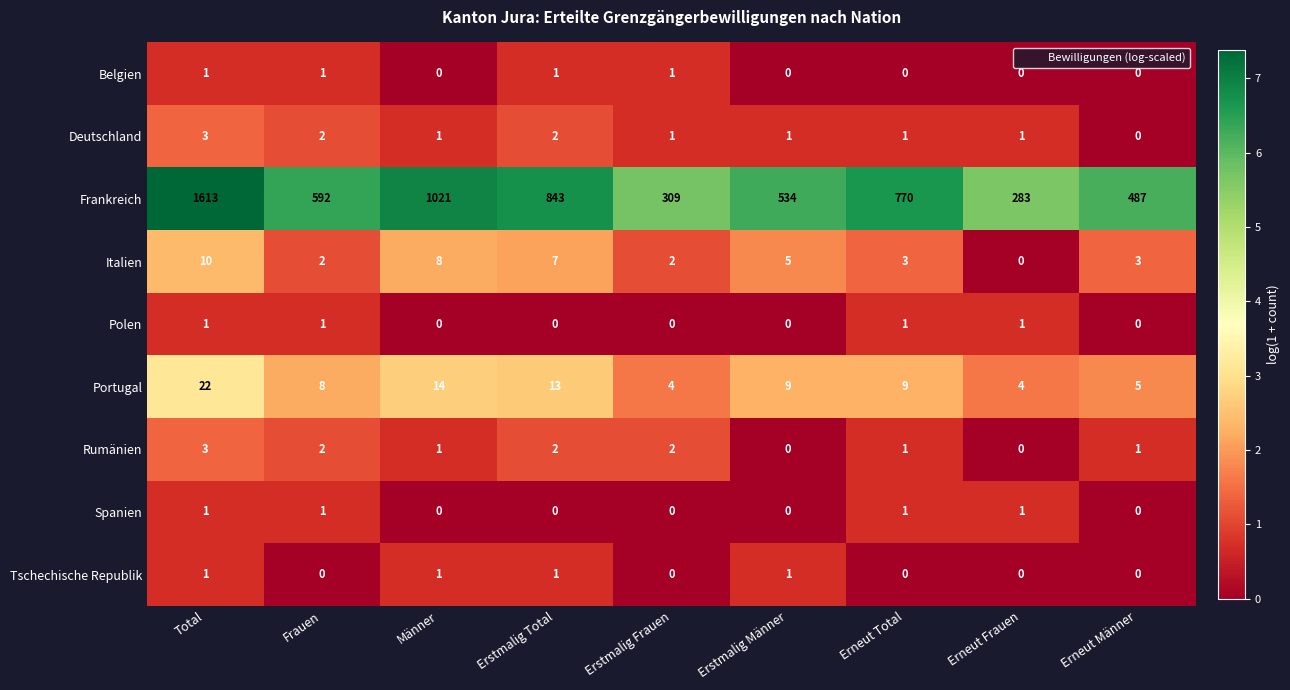

Which series has the largest total across all categories?

Frankreich